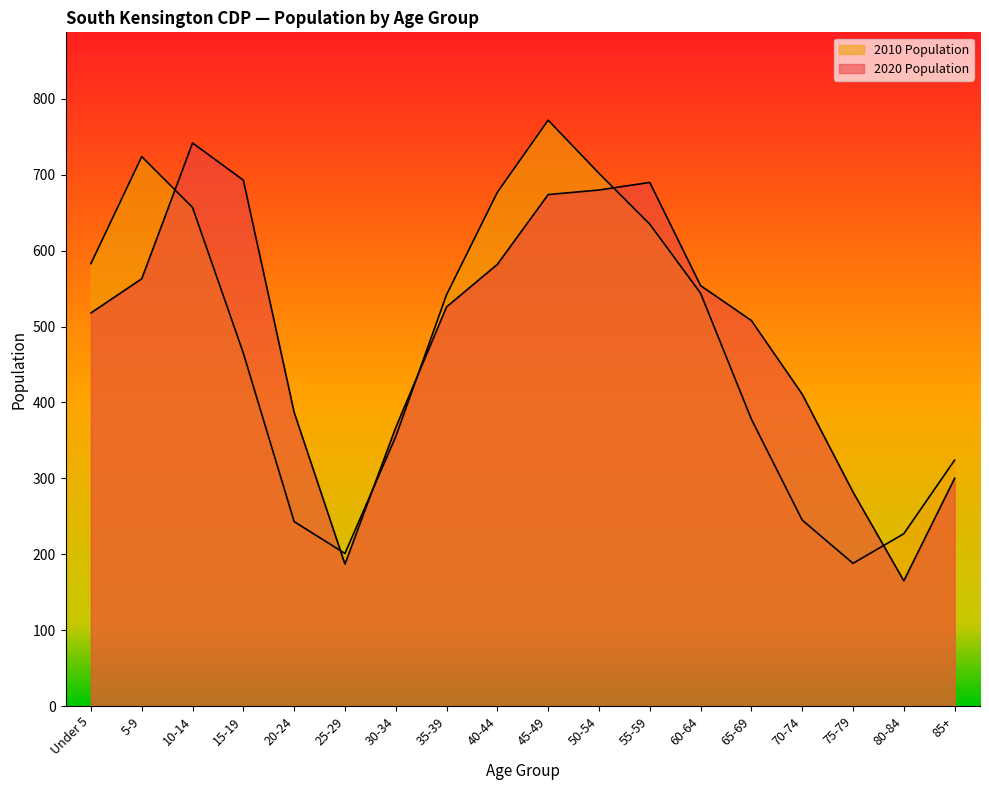

Reading left to right, transcribe all the data shown in this chart.

2020 Population: 518	563	742	693	387	187	367	526	582	674	680	690	554	508	411	282	165	300
2010 Population: 583	724	657	465	243	201	355	542	677	772	702	635	544	378	245	188	227	324